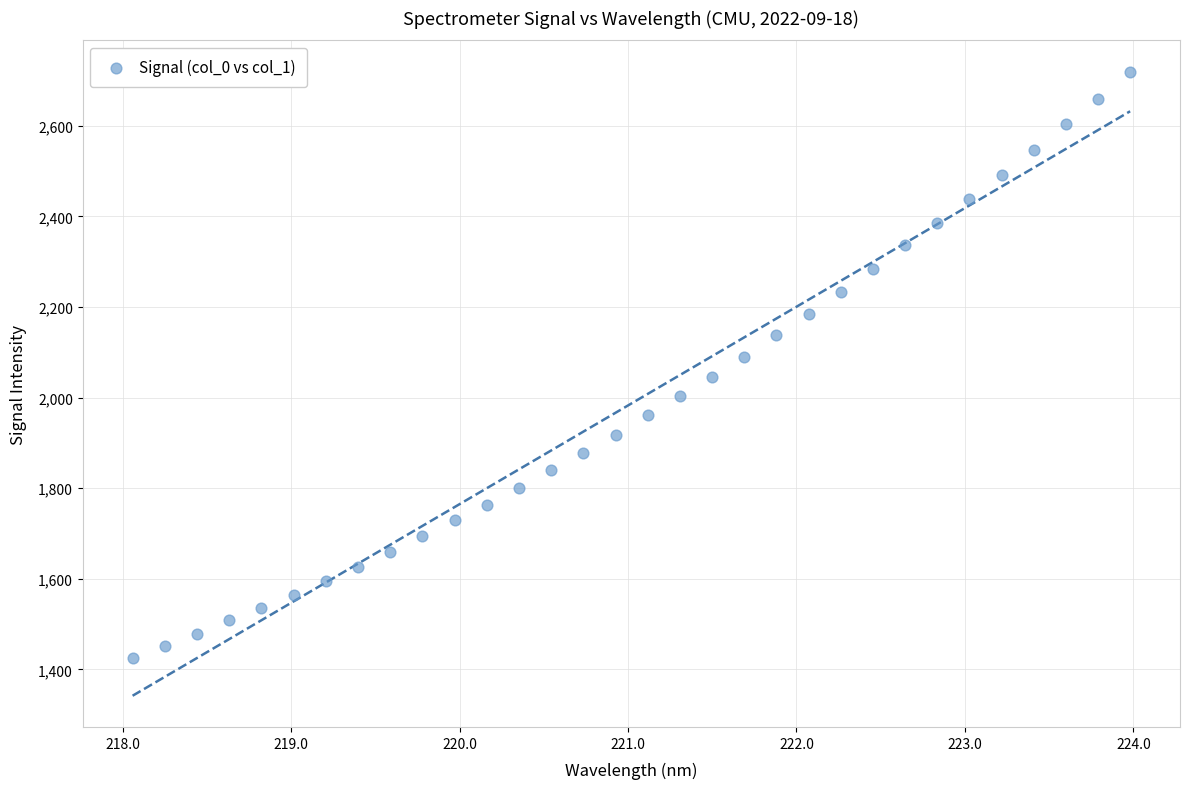

What is the range of X values (max minus min)?

5.9